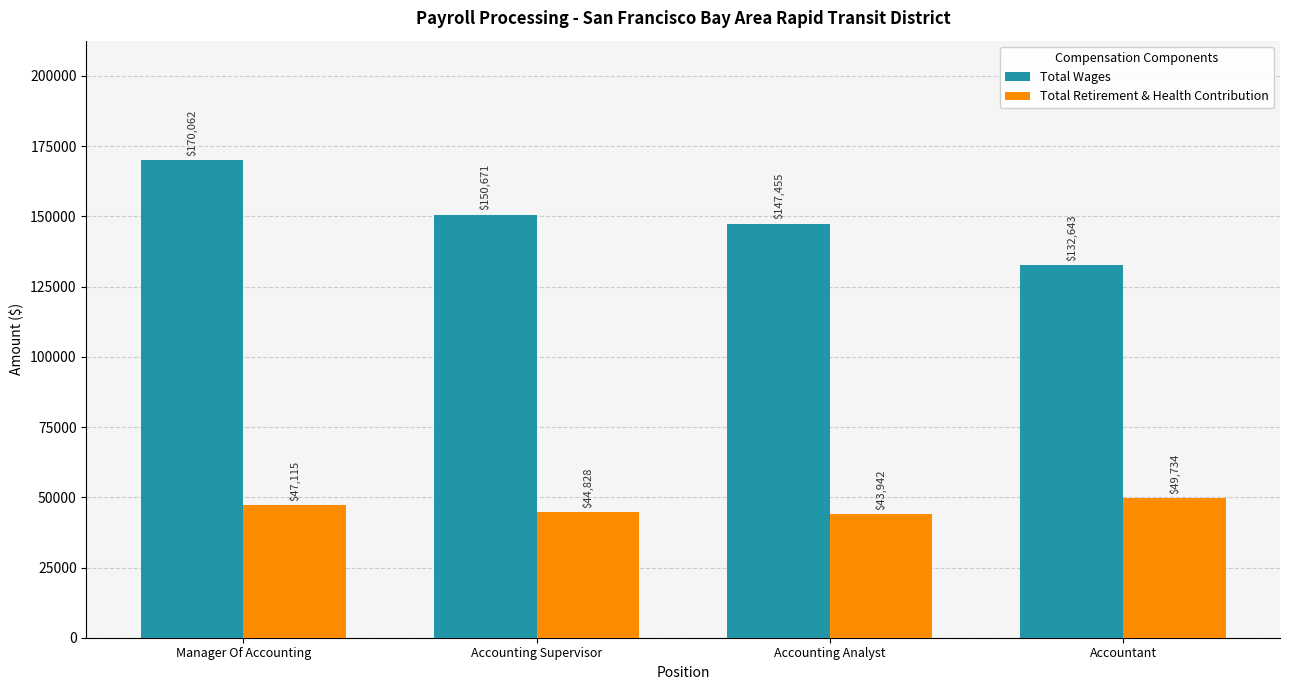

The Total Wages series shows 132643 at Accountant. True or false?

True